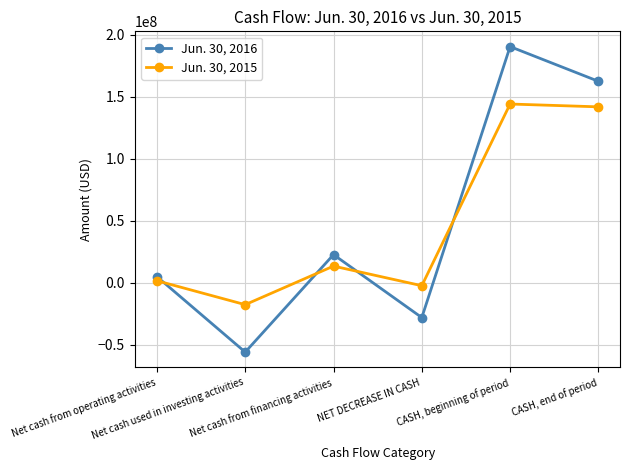

Which series changed the most between Net cash used in investing activities and NET DECREASE IN CASH?

Jun. 30, 2016